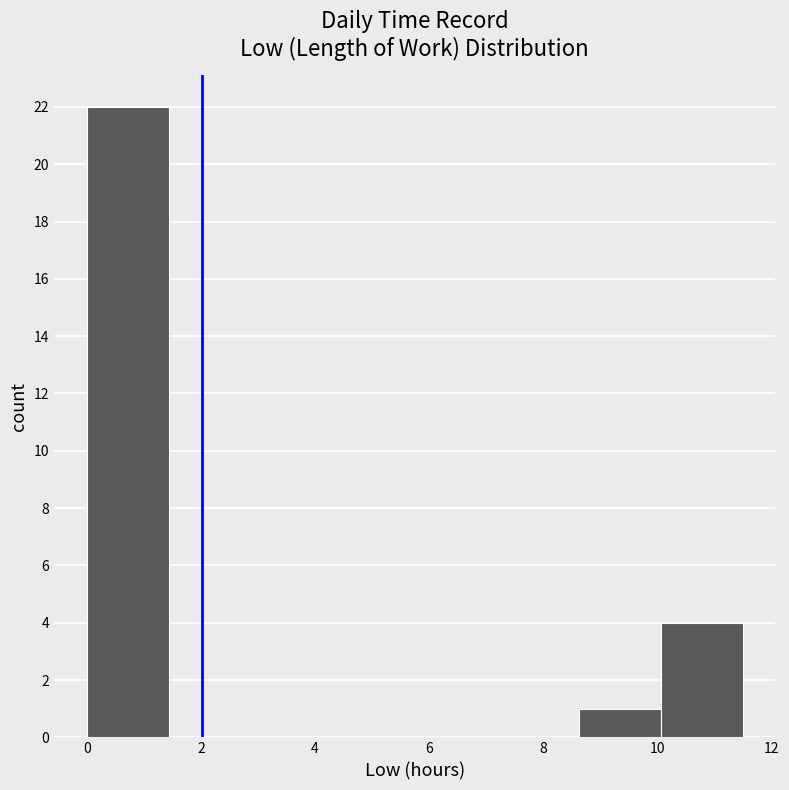

Reading left to right, transcribe this chart: for each bar, give the range it covers on the x-axis and its height. Neither the bar edges nor the heights are printed on the chart, so give them approximately, as read against the axes.

0.0 to 1.4: 22
1.4 to 2.8: 0
2.8 to 4.4: 0
4.4 to 5.8: 0
5.8 to 7.2: 0
7.2 to 8.6: 0
8.6 to 10.0: 1
10.0 to 11.4: 4